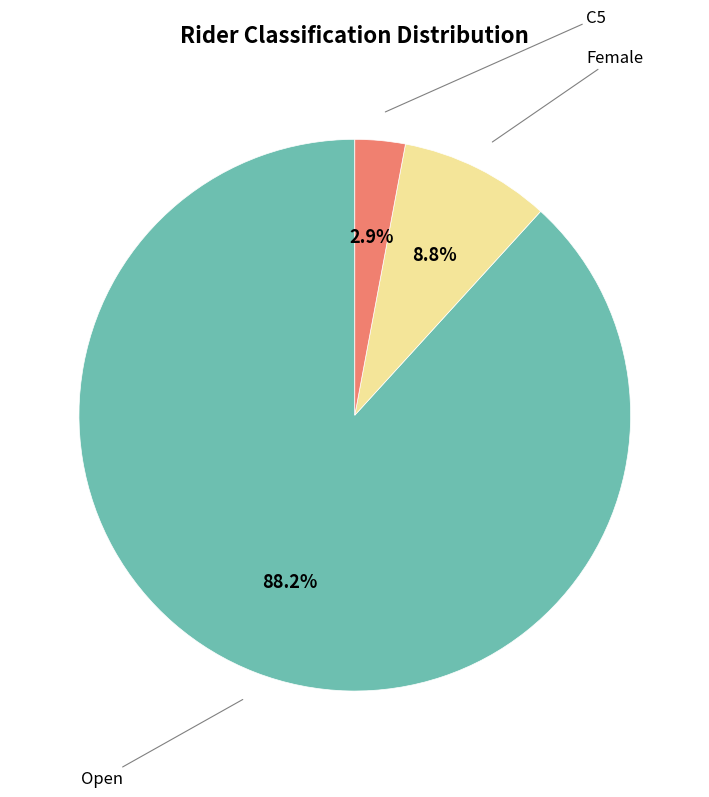

Does any single category account for the majority?

Yes